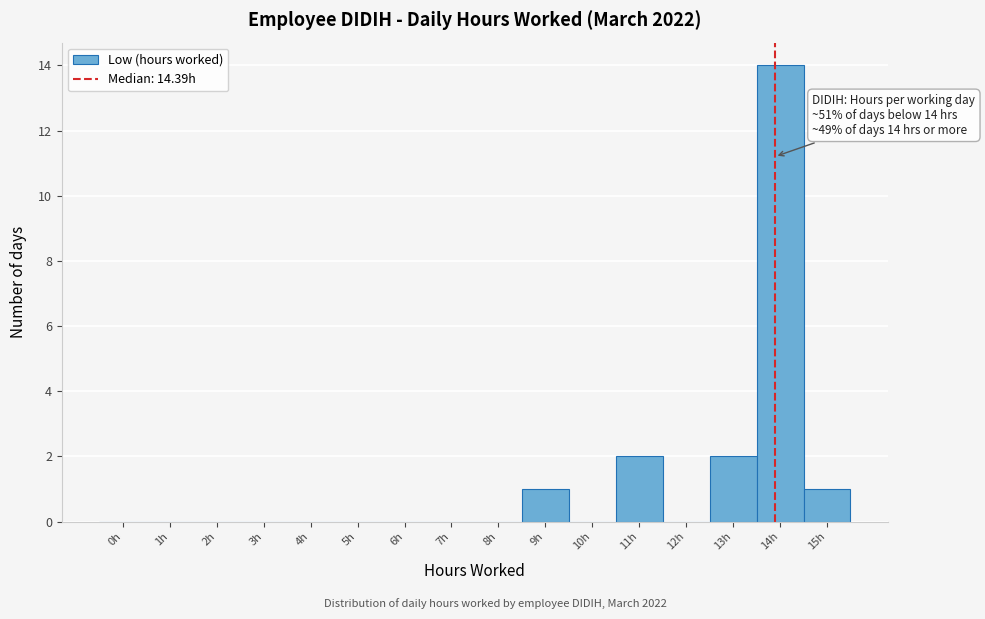

Reading left to right, transcribe all the data shown in this chart.

0h=0	1h=0	2h=0	3h=0	4h=0	5h=0	6h=0	7h=0	8h=0	9h=1	10h=0	11h=2	12h=0	13h=2	14h=14	15h=1